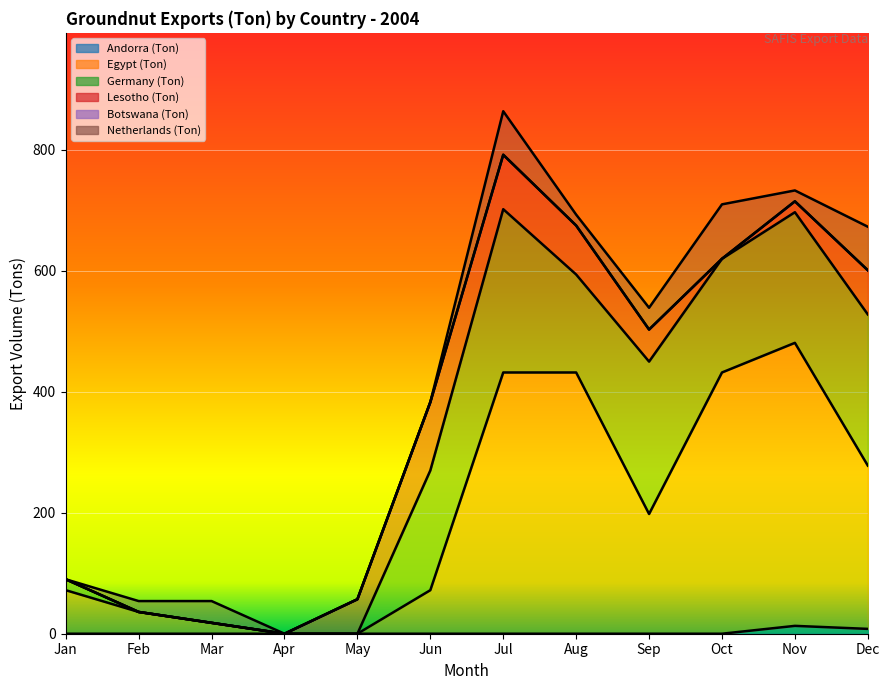

Between Aug and Apr, which is larger?

Aug